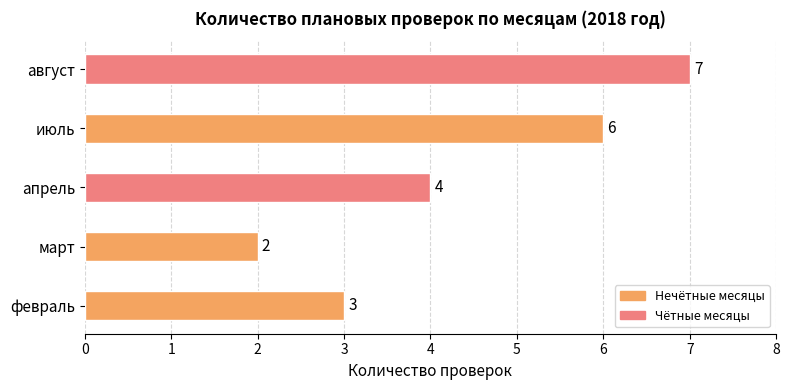

What is the difference between the values at август and апрель?

3